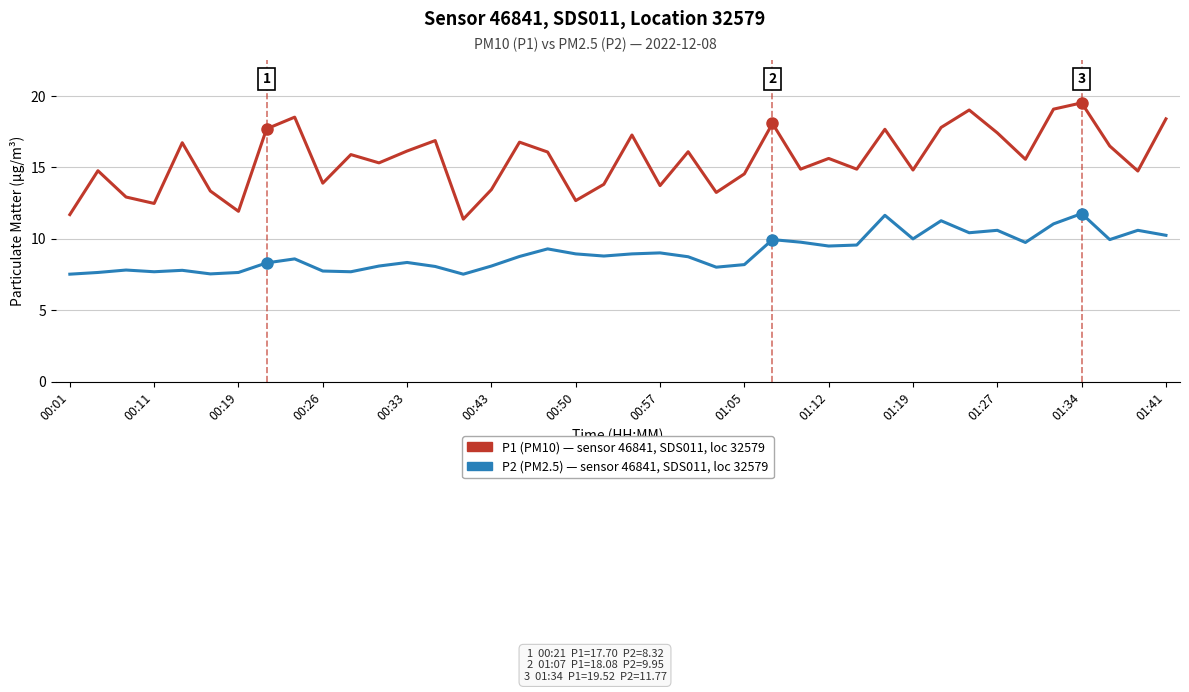

Which series has the largest total across all categories?

P1 (PM10) — sensor 46841, SDS011, loc 32579